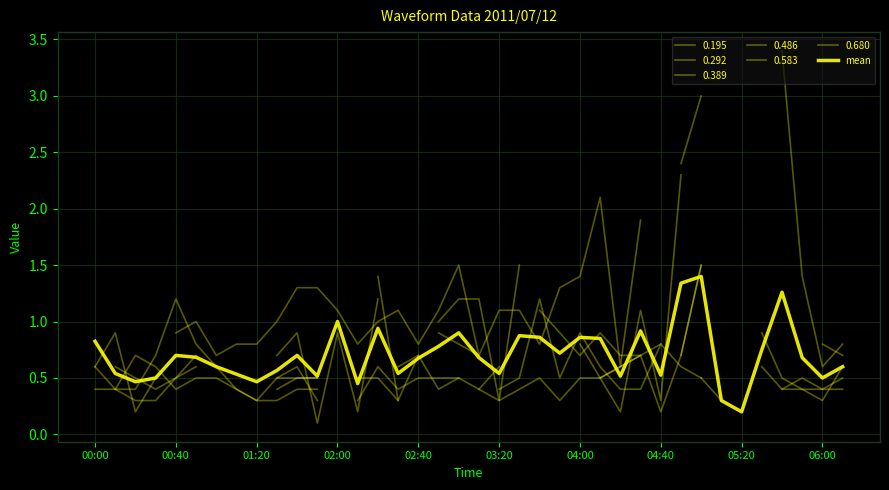

What position from the left is 18?

19